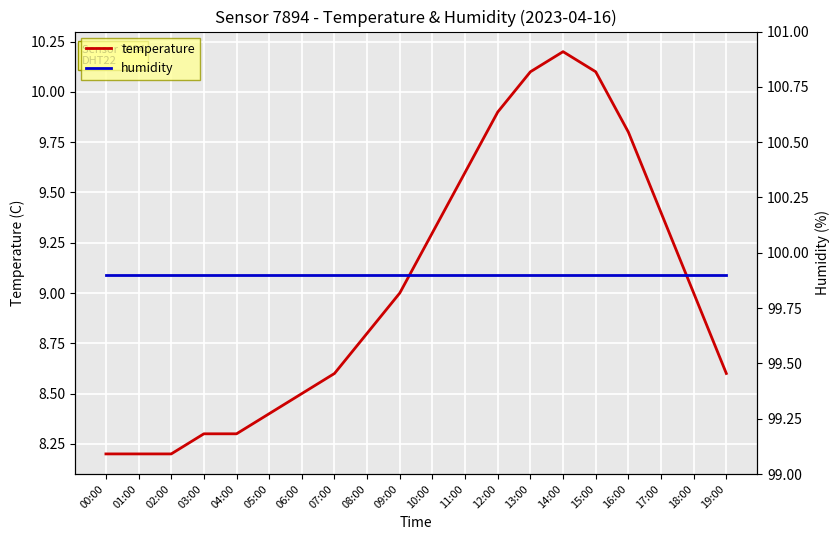

Reading left to right, transcribe all the data shown in this chart.

temperature: 8.2	8.2	8.2	8.3	8.3	8.4	8.5	8.6	8.8	9.0	9.3	9.6	9.9	10.1	10.2	10.1	9.8	9.4	9.0	8.6
humidity: 99.9	99.9	99.9	99.9	99.9	99.9	99.9	99.9	99.9	99.9	99.9	99.9	99.9	99.9	99.9	99.9	99.9	99.9	99.9	99.9